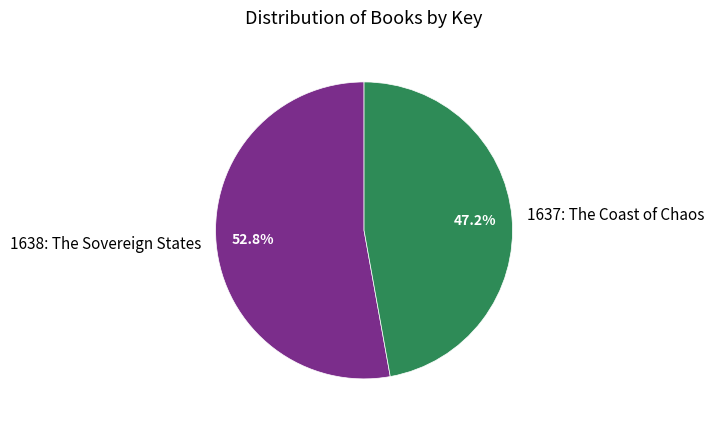

How much of the chart is everything except 1638: The Sovereign States?

47.2%